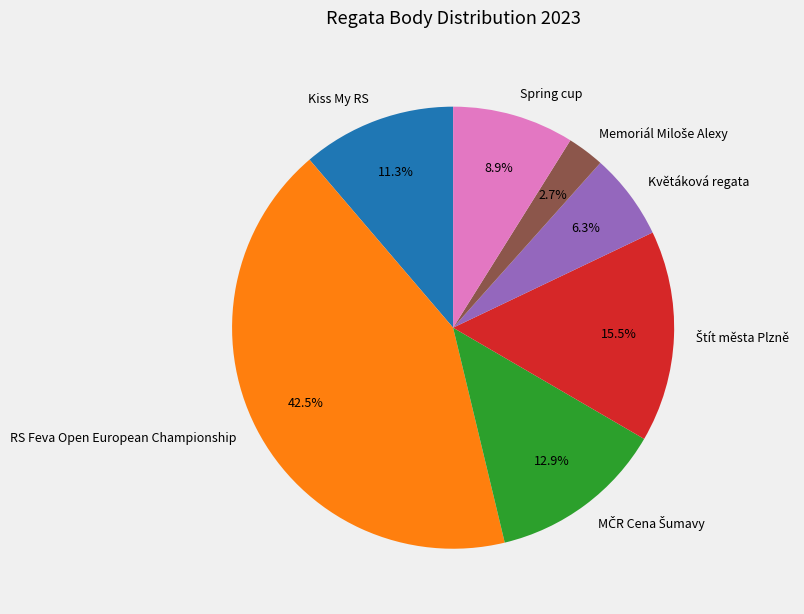

What is the total percentage of Kiss My RS and Spring cup?

20.2%